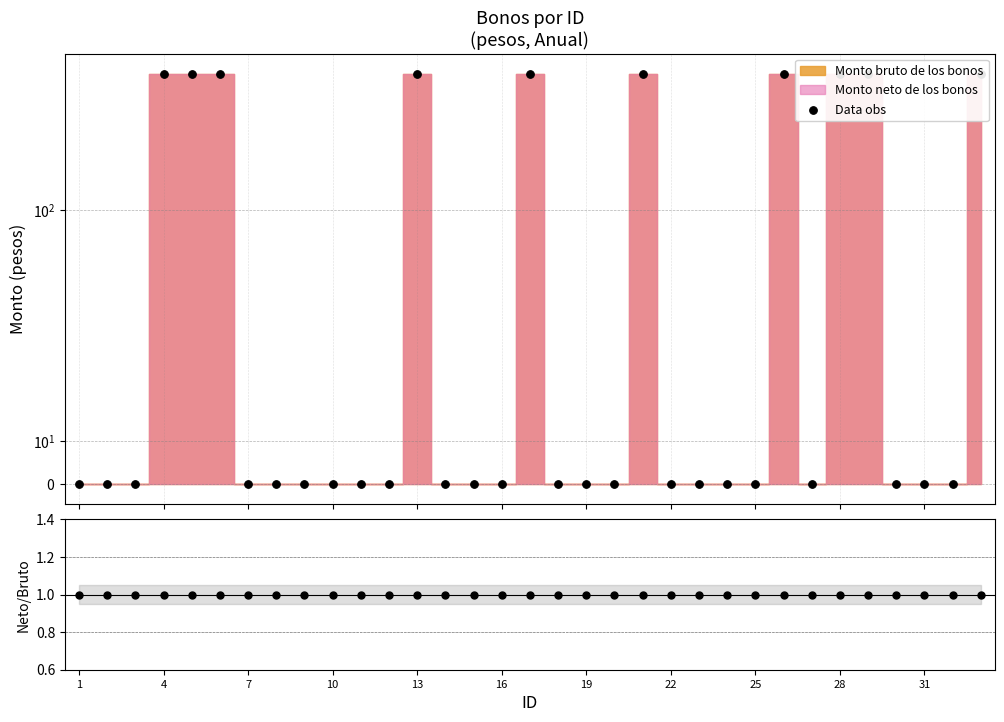

Which series has the widest spread of Y values?

Data obs